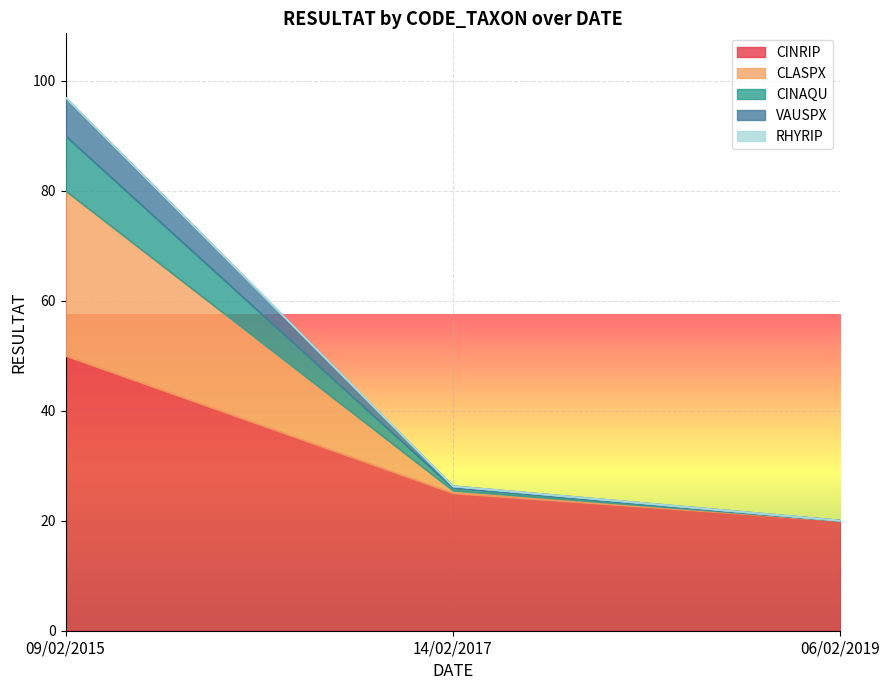

True or false: CINRIP has a value of 26.2 at 06/02/2019.

False